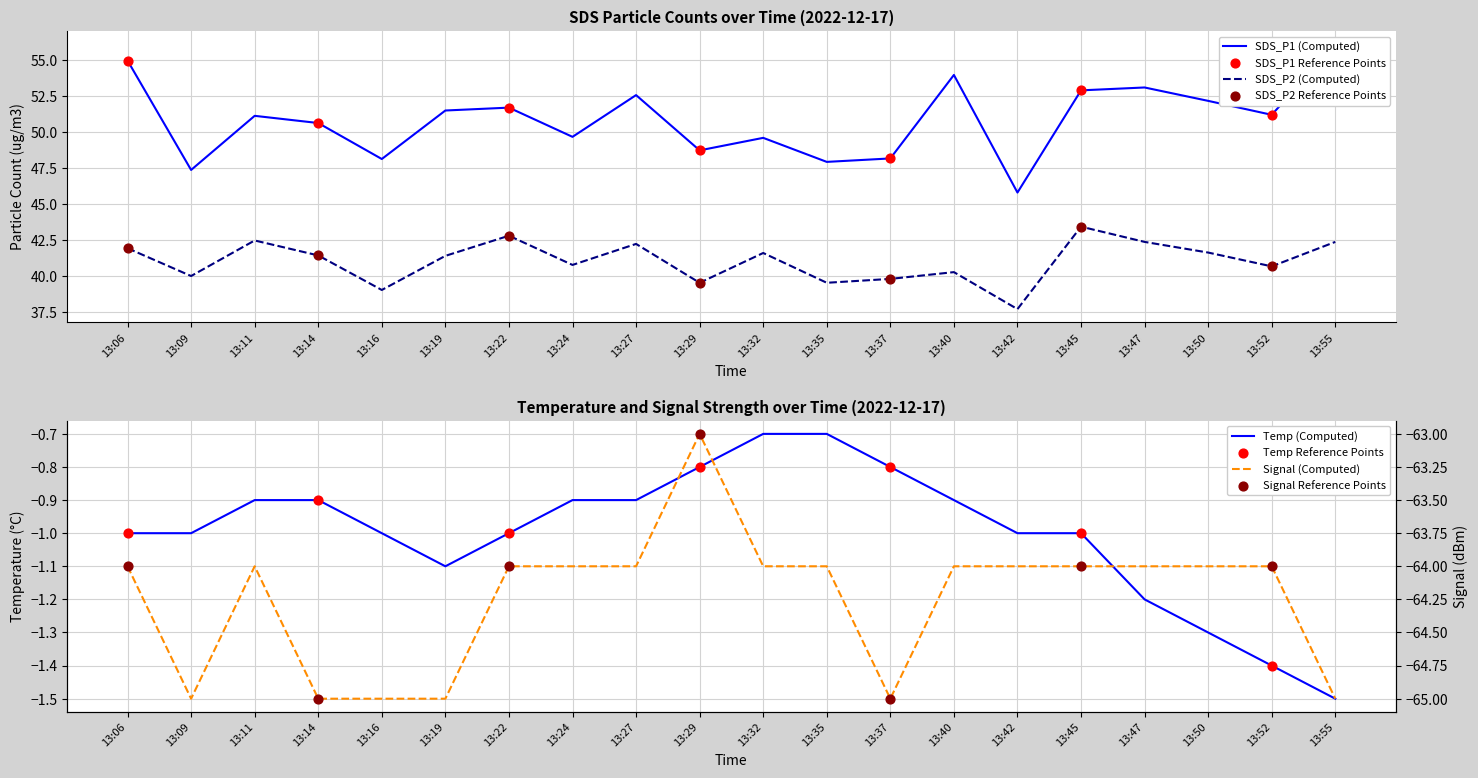

Which series has the largest total across all categories?

SDS_P1